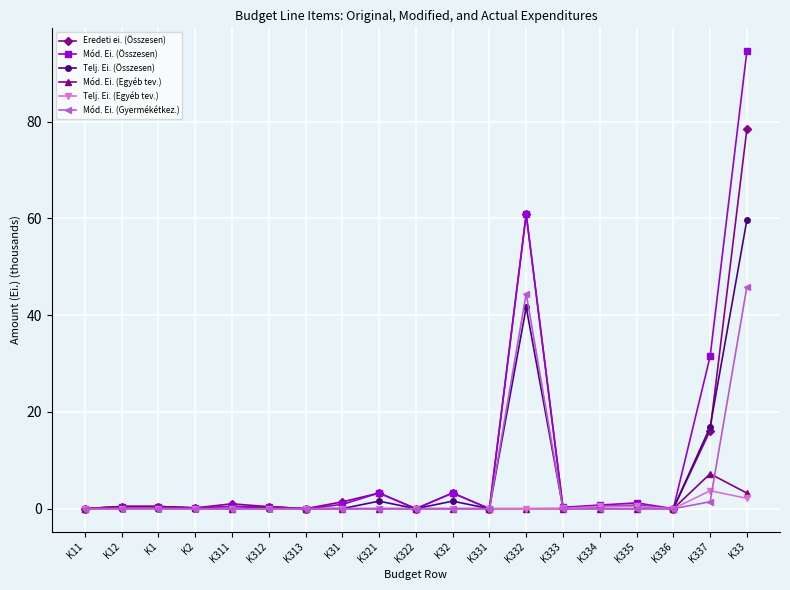

What is the sum of all Mód. Ei. (Egyéb tev.) values?

11.9